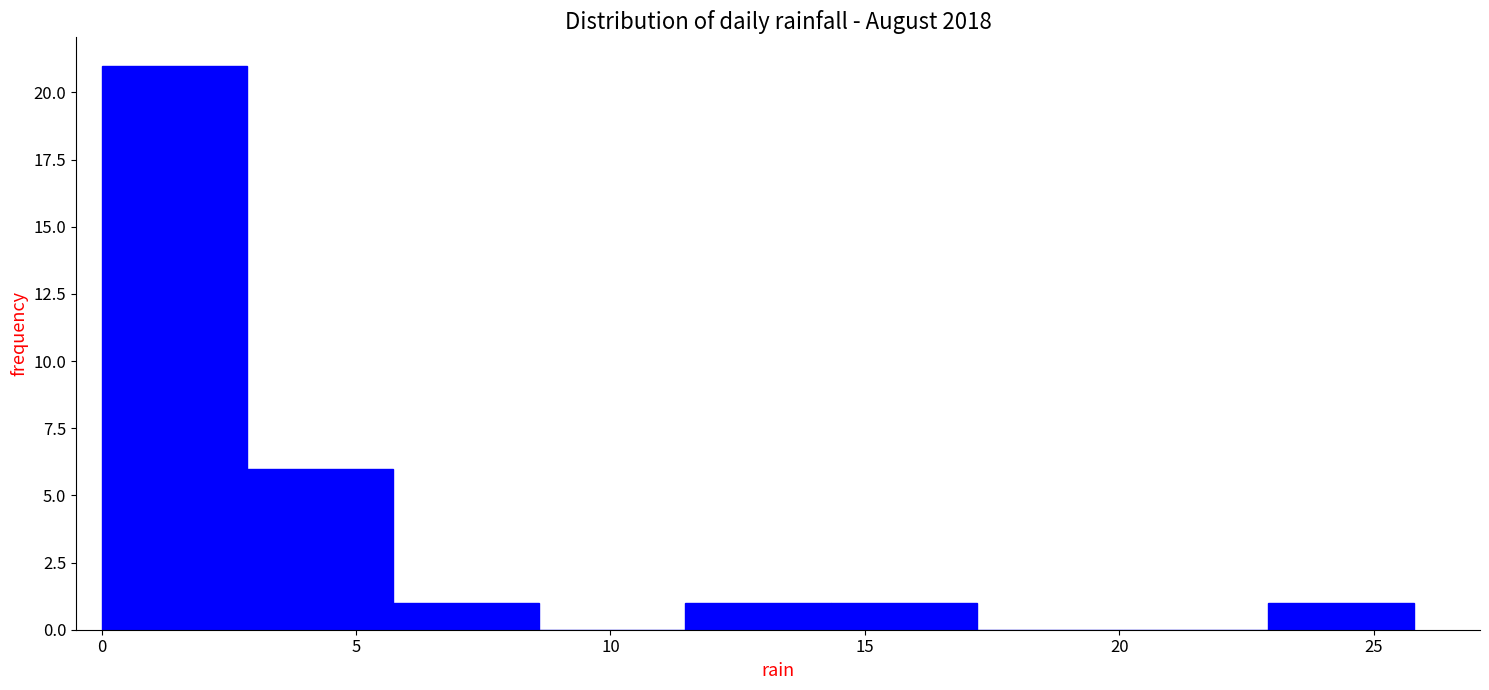

Reading left to right, transcribe this chart: for each bar, give the range it covers on the x-axis and its height. Neither the bar edges nor the heights are printed on the chart, so give them approximately, as read against the axes.

0.0 to 3.0: 21
3.0 to 5.5: 6
5.5 to 8.5: 1
8.5 to 11.5: 0
11.5 to 14.5: 1
14.5 to 17.0: 1
17.0 to 20.0: 0
20.0 to 23.0: 0
23.0 to 26.0: 1